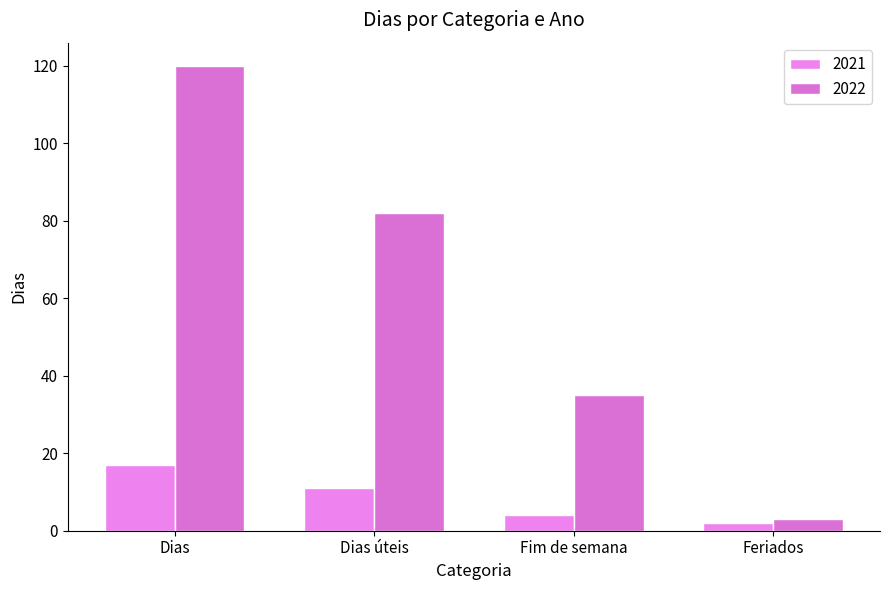

What is the label of the 3rd bar from the right?

Dias úteis